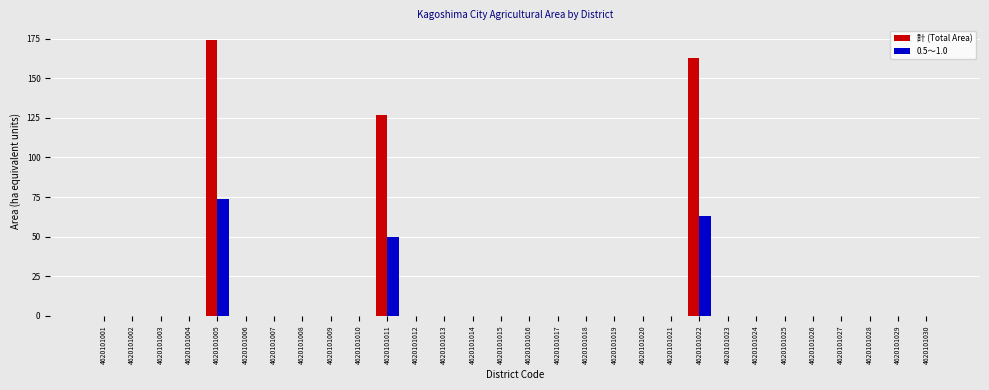

Reading left to right, what are all the values shown in this chart?

計 (Total Area): 4620101001=0	4620101002=0	4620101003=0	4620101004=0	4620101005=174	4620101006=0	4620101007=0	4620101008=0	4620101009=0	4620101010=0	4620101011=127	4620101012=0	4620101013=0	4620101014=0	4620101015=0	4620101016=0	4620101017=0	4620101018=0	4620101019=0	4620101020=0	4620101021=0	4620101022=163	4620101023=0	4620101024=0	4620101025=0	4620101026=0	4620101027=0	4620101028=0	4620101029=0	4620101030=0
0.5～1.0: 4620101001=0	4620101002=0	4620101003=0	4620101004=0	4620101005=74	4620101006=0	4620101007=0	4620101008=0	4620101009=0	4620101010=0	4620101011=50	4620101012=0	4620101013=0	4620101014=0	4620101015=0	4620101016=0	4620101017=0	4620101018=0	4620101019=0	4620101020=0	4620101021=0	4620101022=63	4620101023=0	4620101024=0	4620101025=0	4620101026=0	4620101027=0	4620101028=0	4620101029=0	4620101030=0